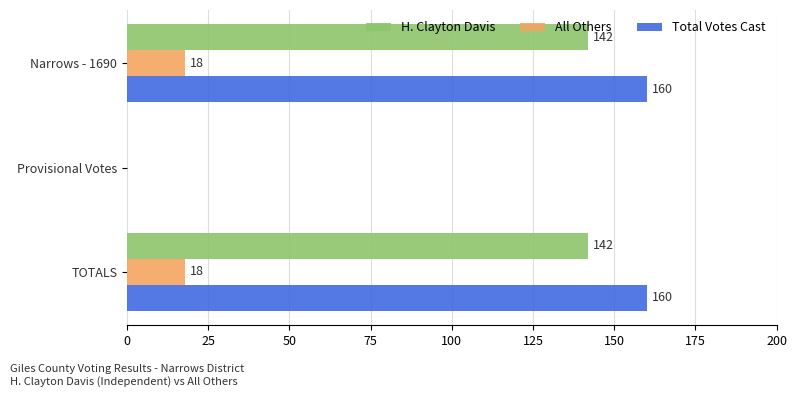

The value of H. Clayton Davis at Provisional Votes is 74. True or false?

False